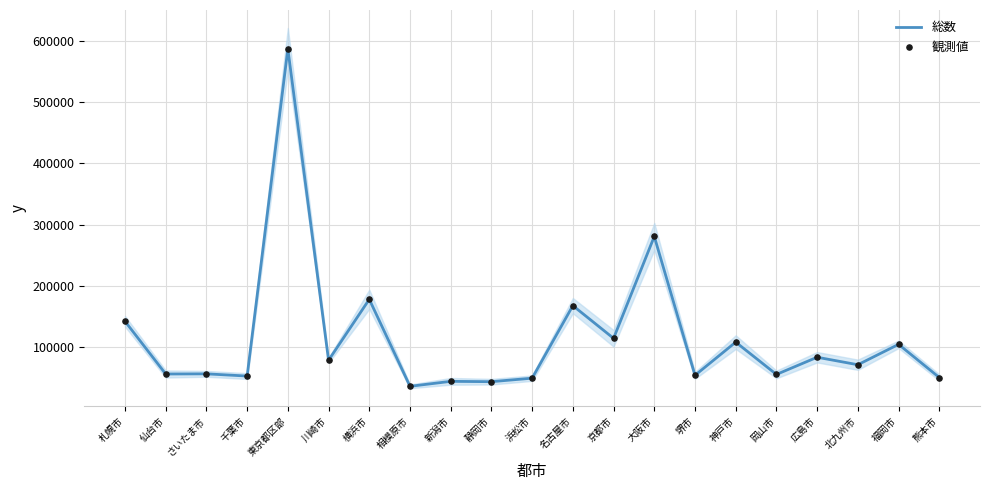

What are all the series names shown in the legend?

総数, 観測値